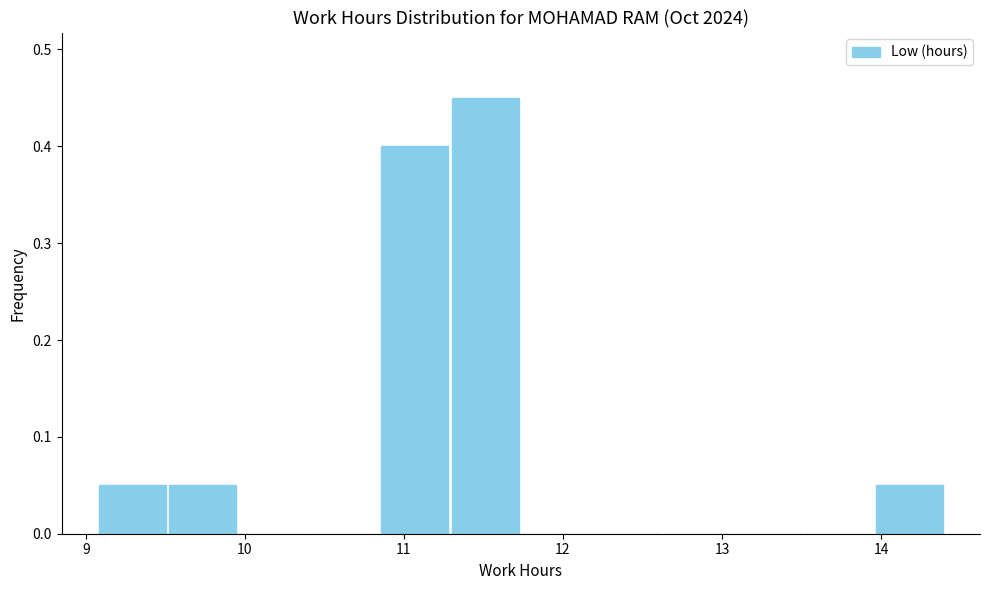

Reading left to right, list every bar in this chart as the range it spans on the x-axis followed by its height. Neither the bar edges nor the heights are printed on the chart, so give them approximately, as read against the axes.

9.1 to 9.5: 0.05
9.5 to 10.0: 0.05
10.0 to 10.4: 0
10.4 to 10.8: 0
10.8 to 11.3: 0.40
11.3 to 11.7: 0.45
11.7 to 12.2: 0
12.2 to 12.6: 0
12.6 to 13.1: 0
13.1 to 13.5: 0
13.5 to 14.0: 0
14.0 to 14.4: 0.05